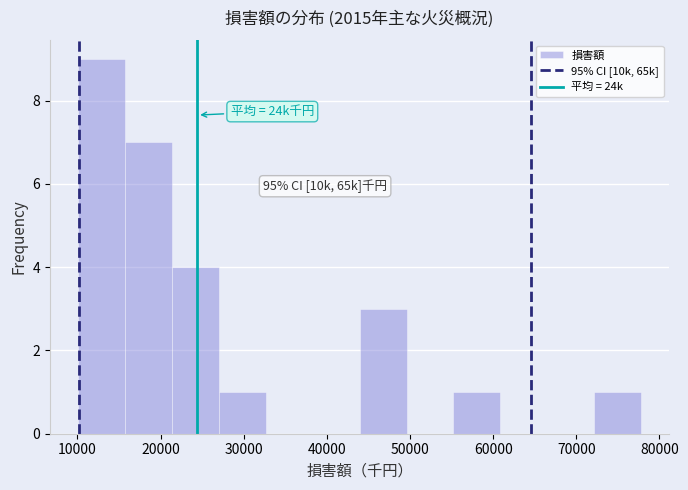

Which range on the x-axis has the tallest bar?

10000 to 16000